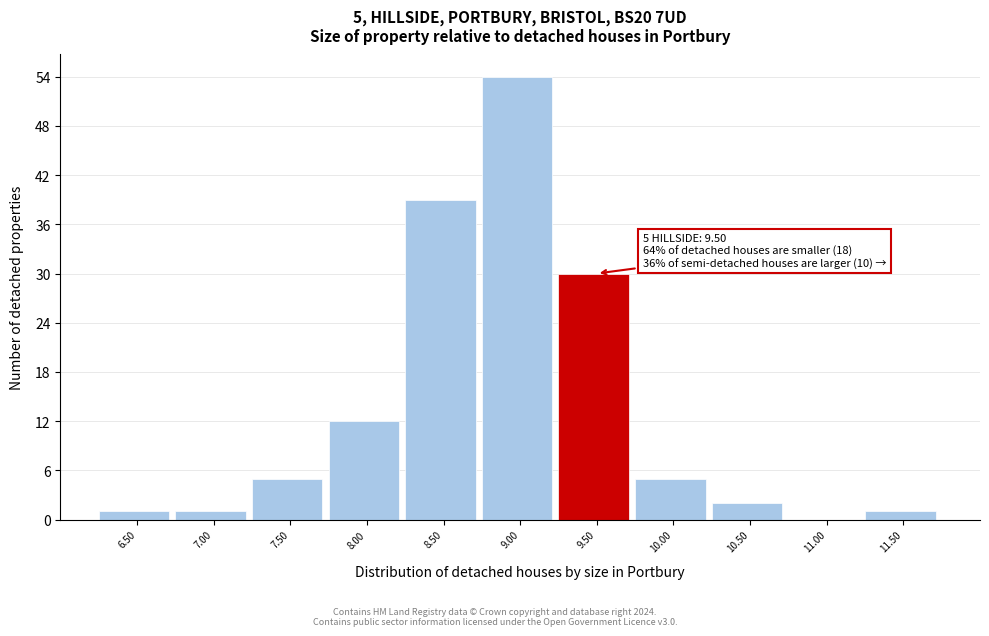

Reading right to left, transcribe all the data shown in this chart.

11.50=1	11.00=0	10.50=2	10.00=5	9.50=30	9.00=54	8.50=39	8.00=12	7.50=5	7.00=1	6.50=1